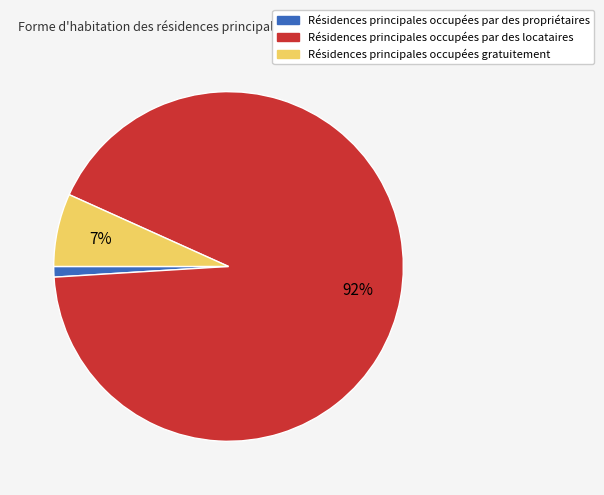

The Résidences principales occupées gratuitement slice represents 1% of the pie. True or false?

False